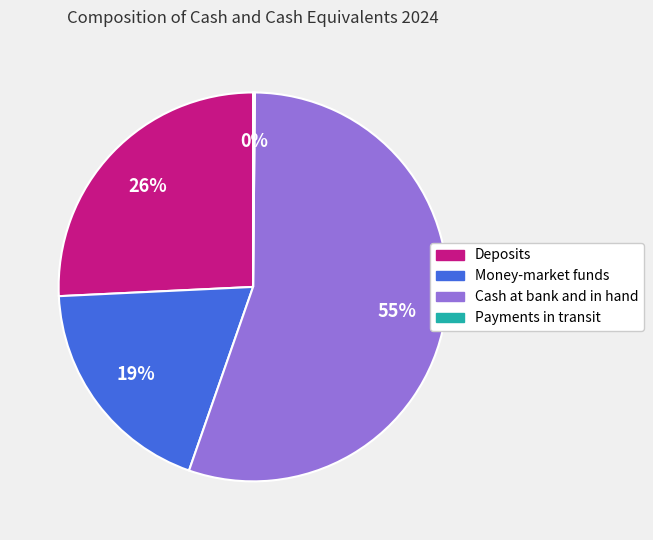

Is it true that Money-market funds is 19% of the pie?

True